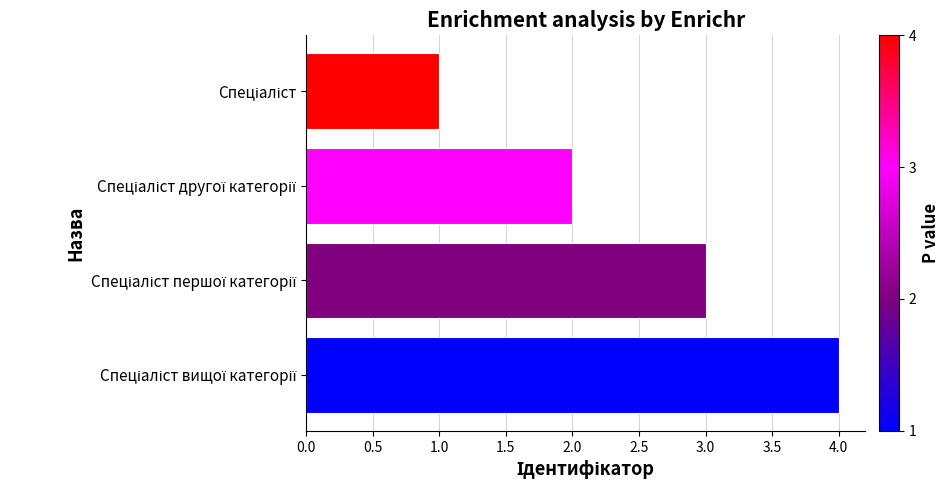

What is the sum of all values?

10